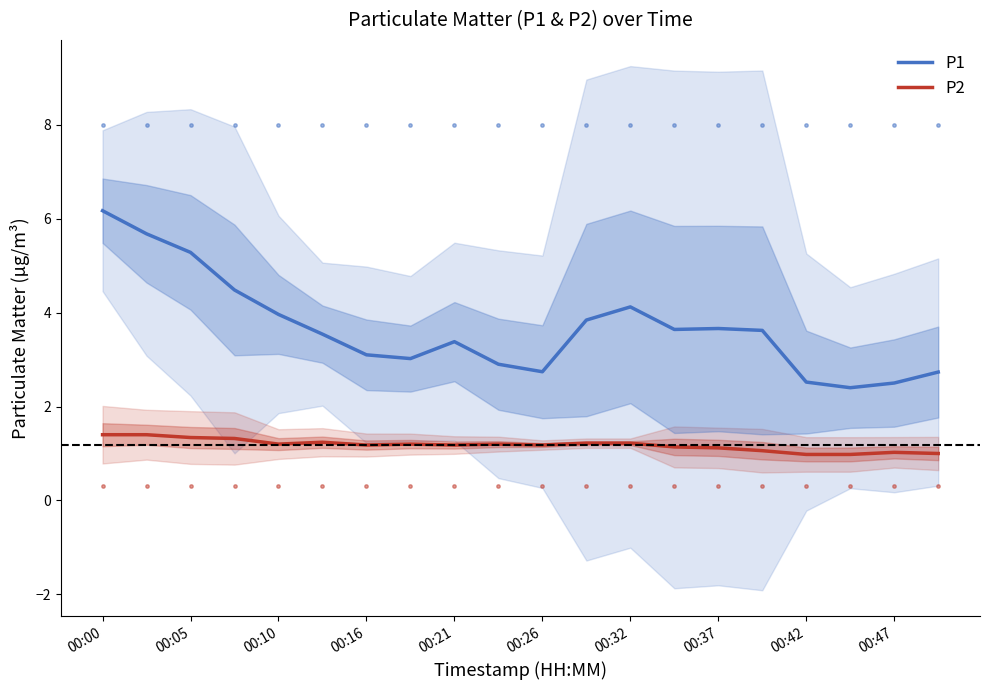

True or false: P1 has a value of 1.4 at 00:10.

False